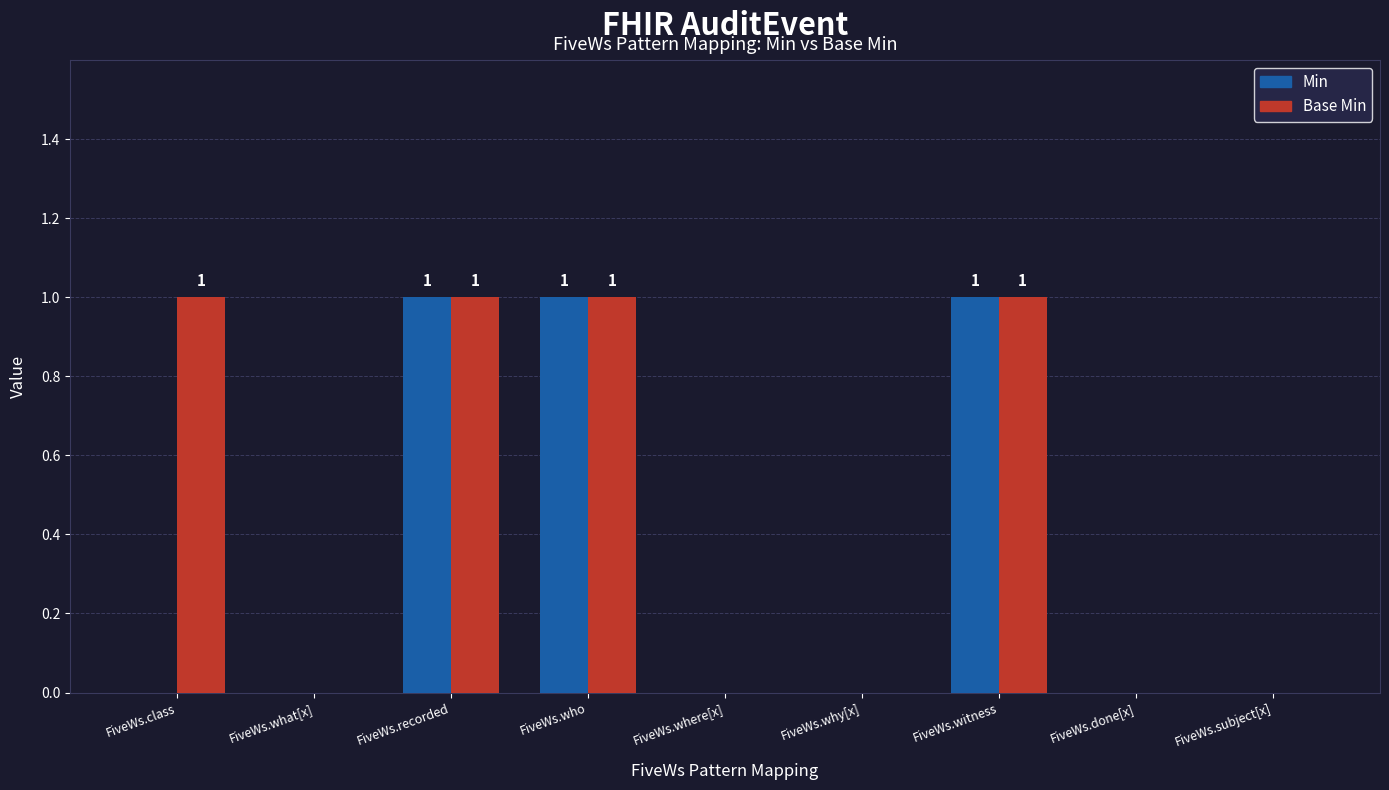

Is the value of Min at FiveWs.who greater than the value of Base Min at FiveWs.why[x]?

Yes